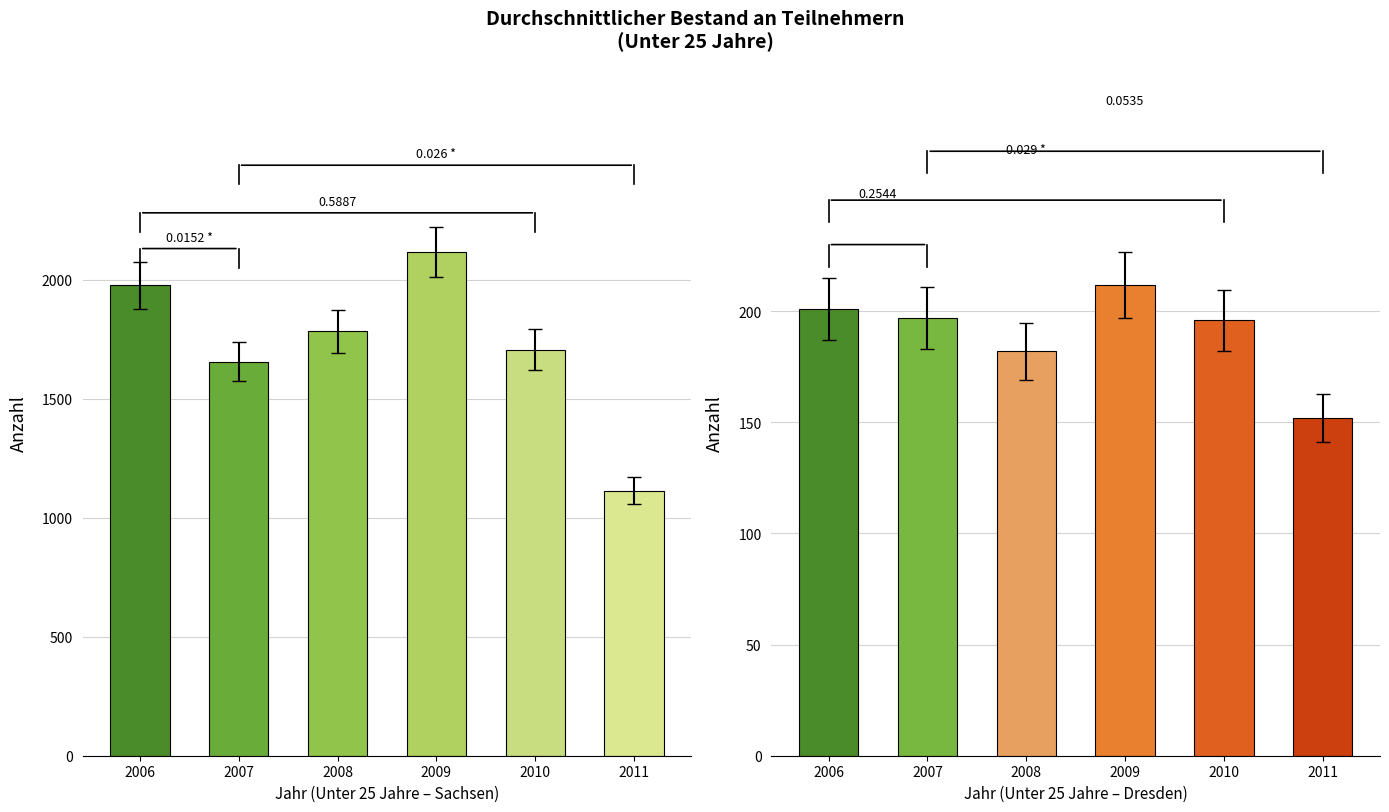

What is the value of the Sachsen Gesamt bar at the 1st from the left?

1976